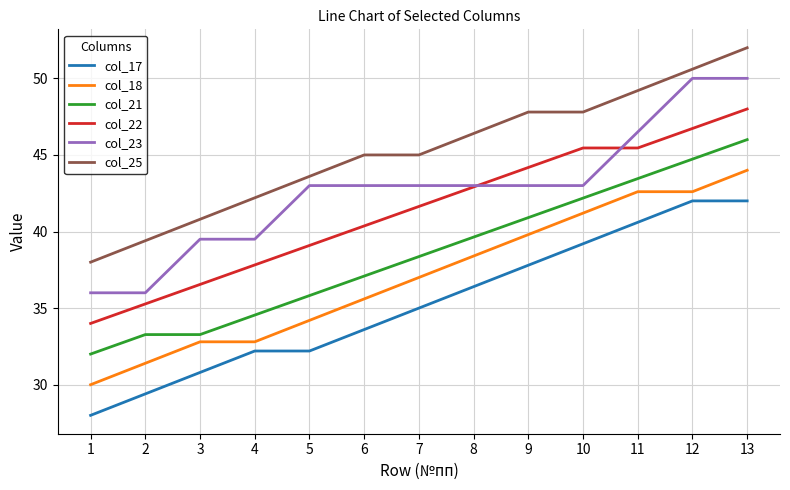

What is the total value across all series at 10?

258.8